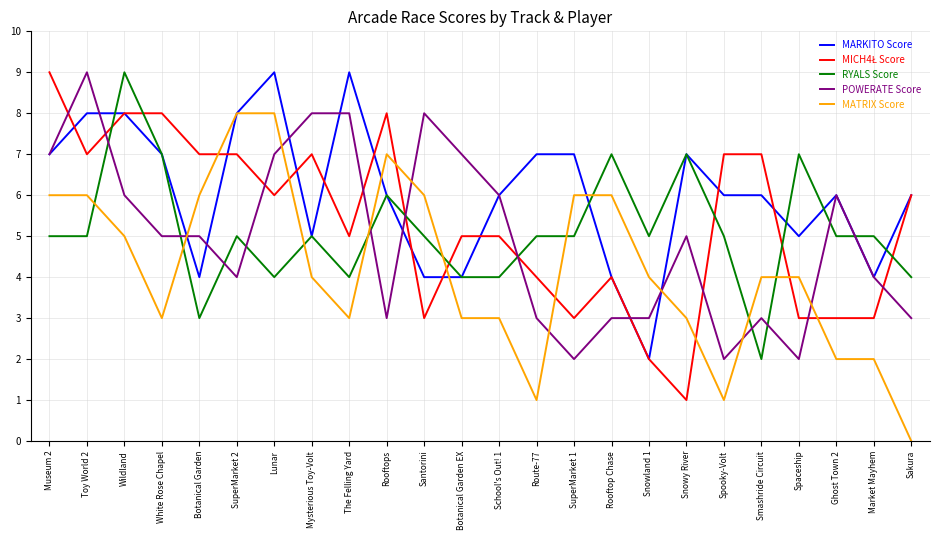

After their last crossing, which series has the higher values: MATRIX Score or MARKITO Score?

MARKITO Score